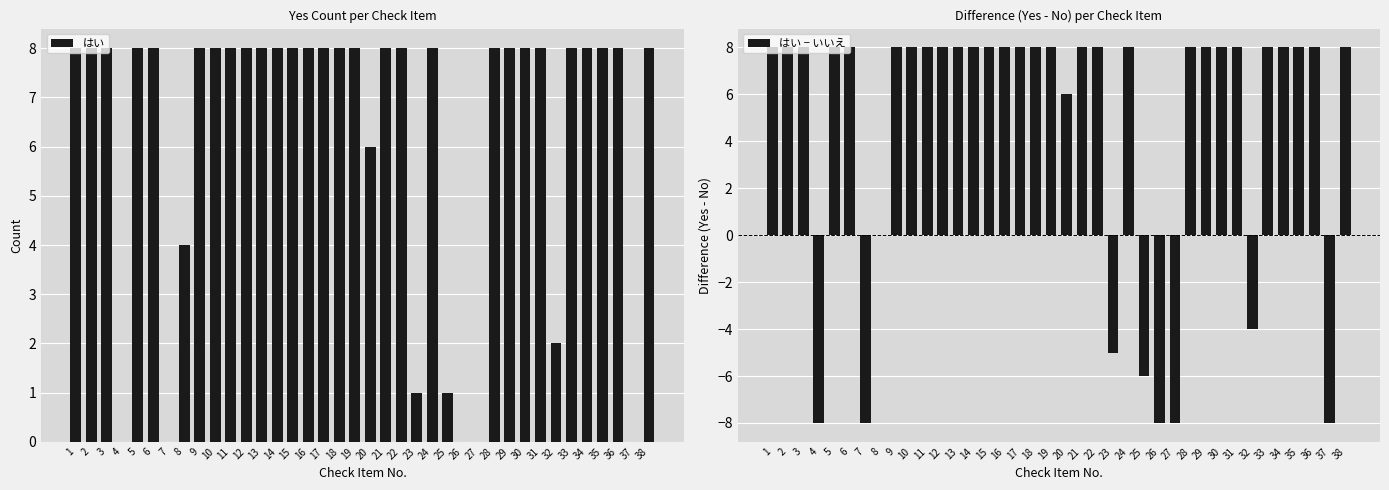

What is the difference between the maximum and minimum values in the はい series?

8